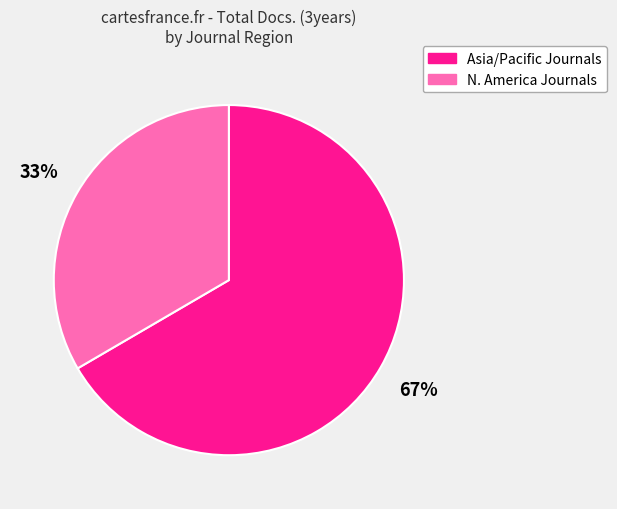

What is the smallest slice in the pie chart?

N. America Journals